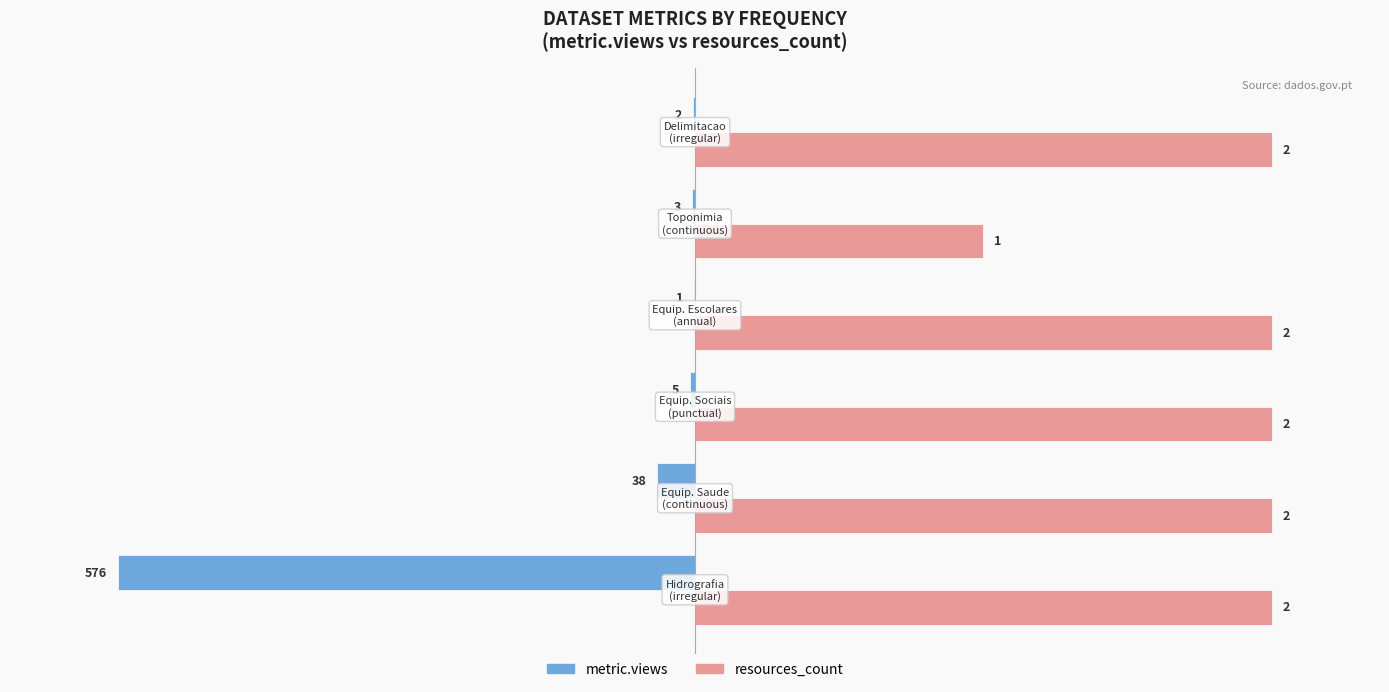

What are all the series names shown in the legend?

metric.views, resources_count